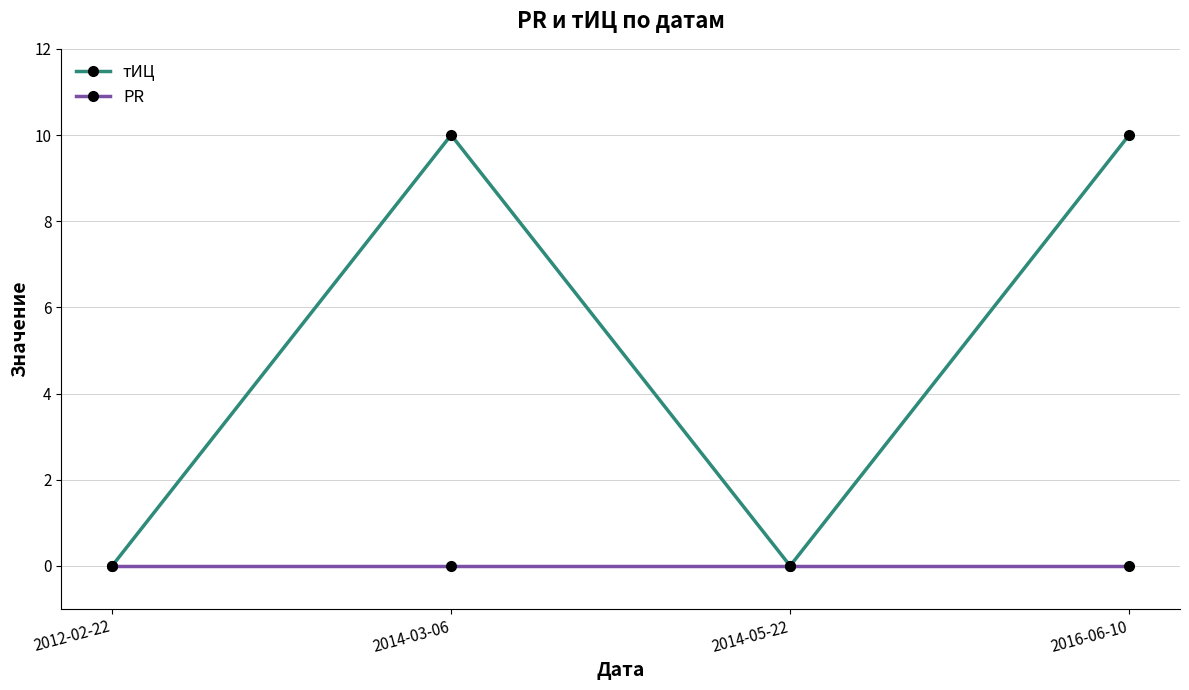

At 2016-06-10, list the series in order from largest to smallest.

тИЦ, PR